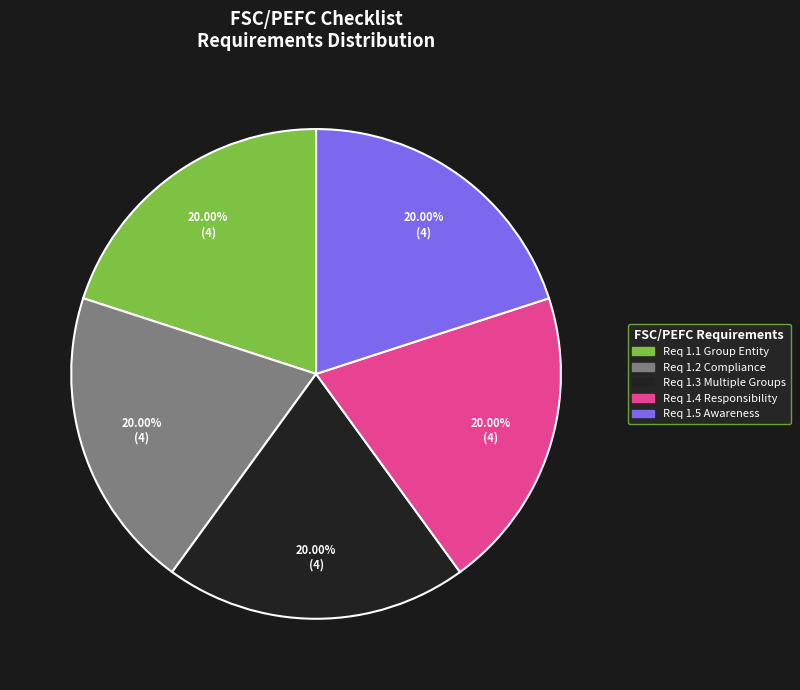

Does any single category account for the majority?

No